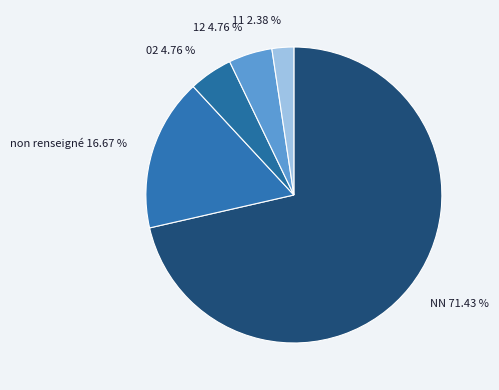

Between 02 4.76 % and 11 2.38 %, which is larger?

02 4.76 %